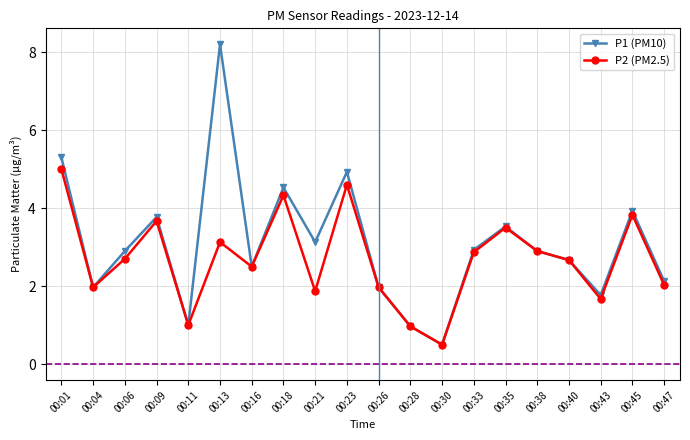

What is the value of the P1 (PM10) point at the 2nd from the left?

2.0